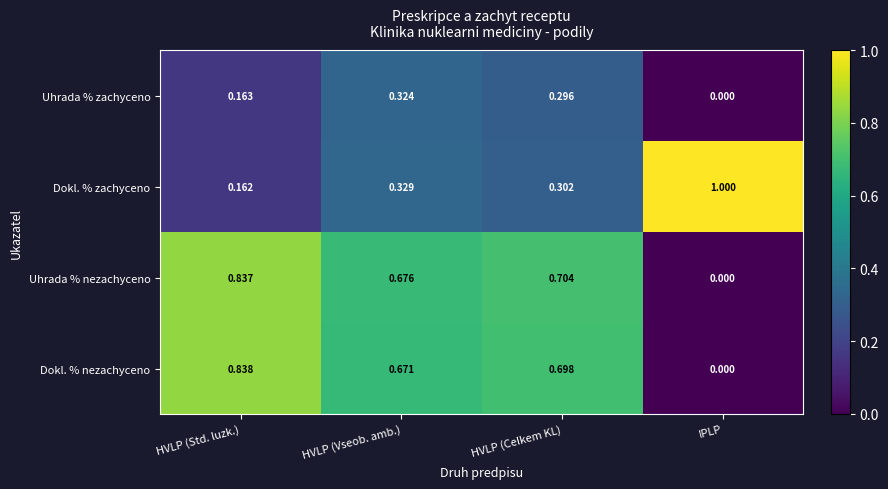

Which series has the largest total across all categories?

Uhrada % nezachyceno